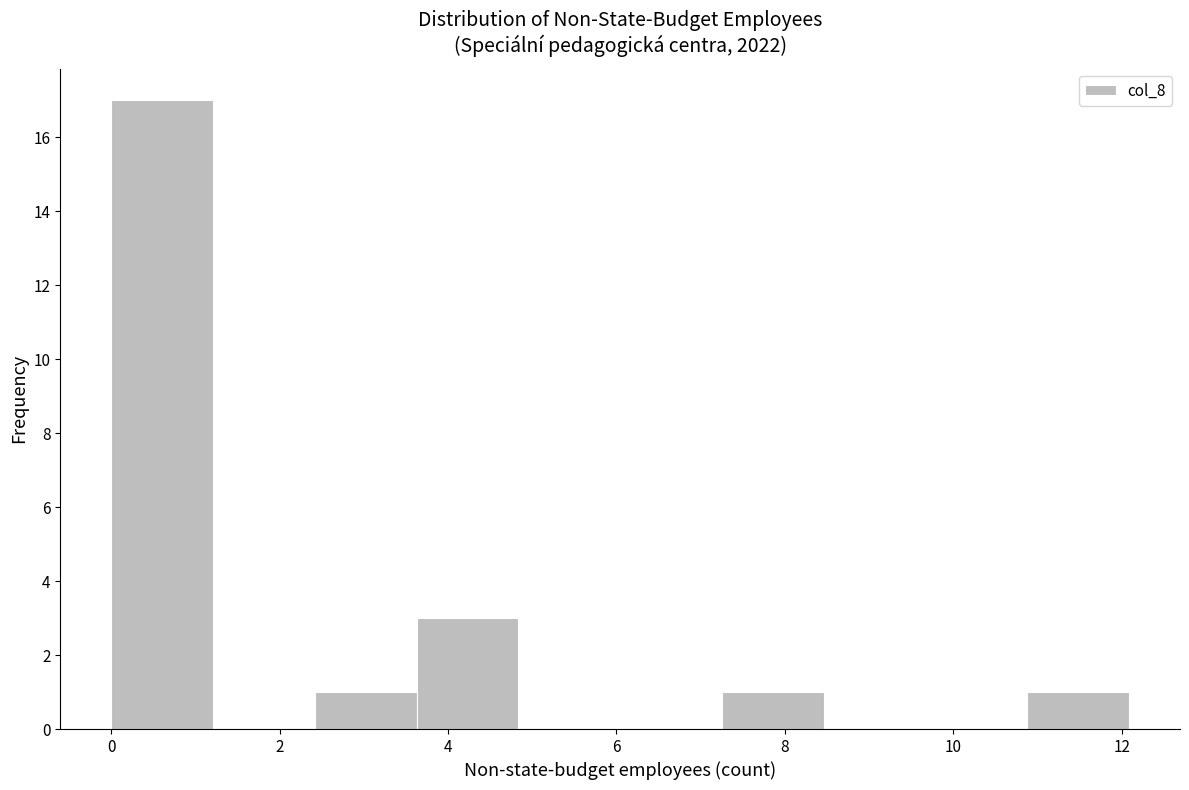

Reading left to right, list every bar in this chart as the range it spans on the x-axis followed by its height. Neither the bar edges nor the heights are printed on the chart, so give them approximately, as read against the axes.

0.0 to 1.2: 17
1.2 to 2.4: 0
2.4 to 3.6: 1
3.6 to 4.8: 3
4.8 to 6.0: 0
6.0 to 7.2: 0
7.2 to 8.4: 1
8.4 to 9.6: 0
9.6 to 10.8: 0
10.8 to 12.0: 1